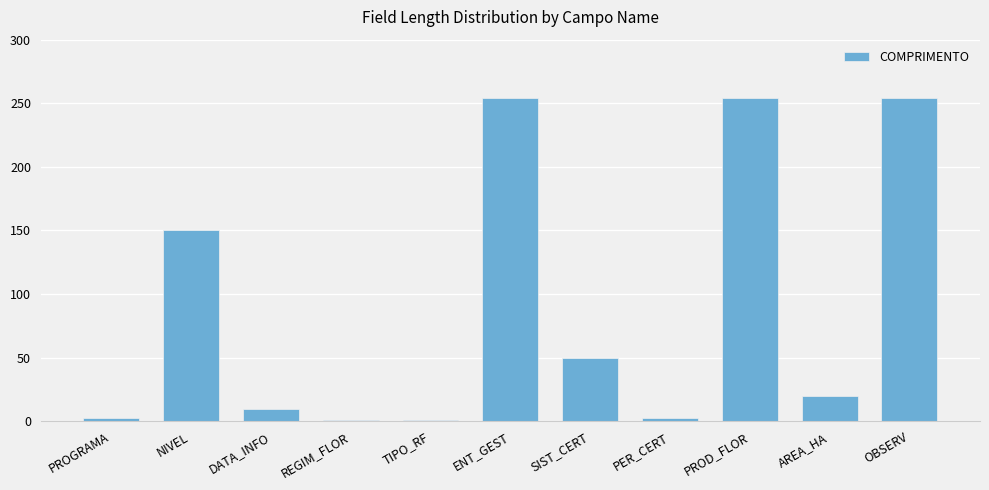

What is the greatest value displayed?

254